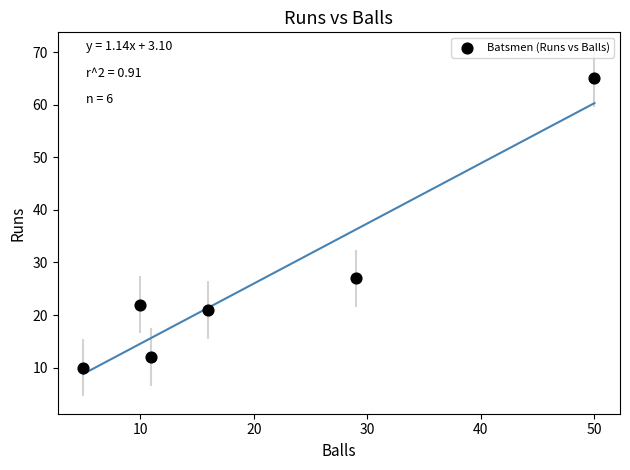

What Y value in the scatter plot is closest to 37?

27